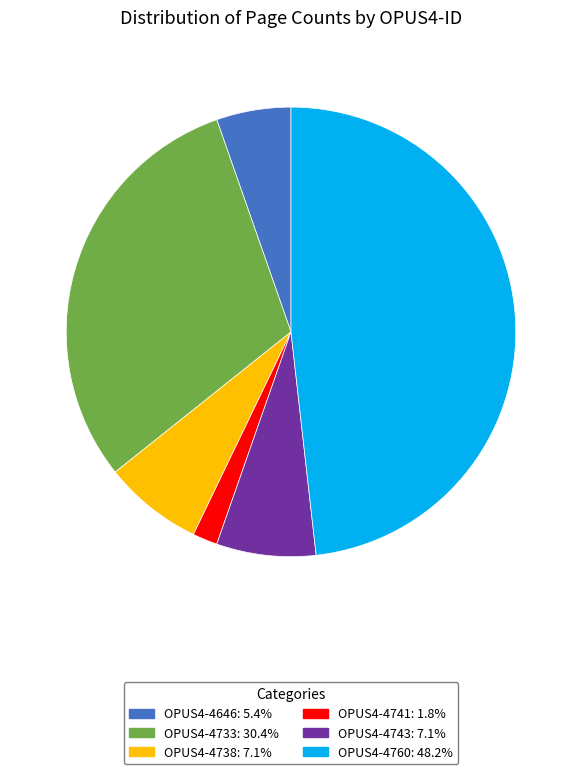

How many slices are in this pie chart?

6